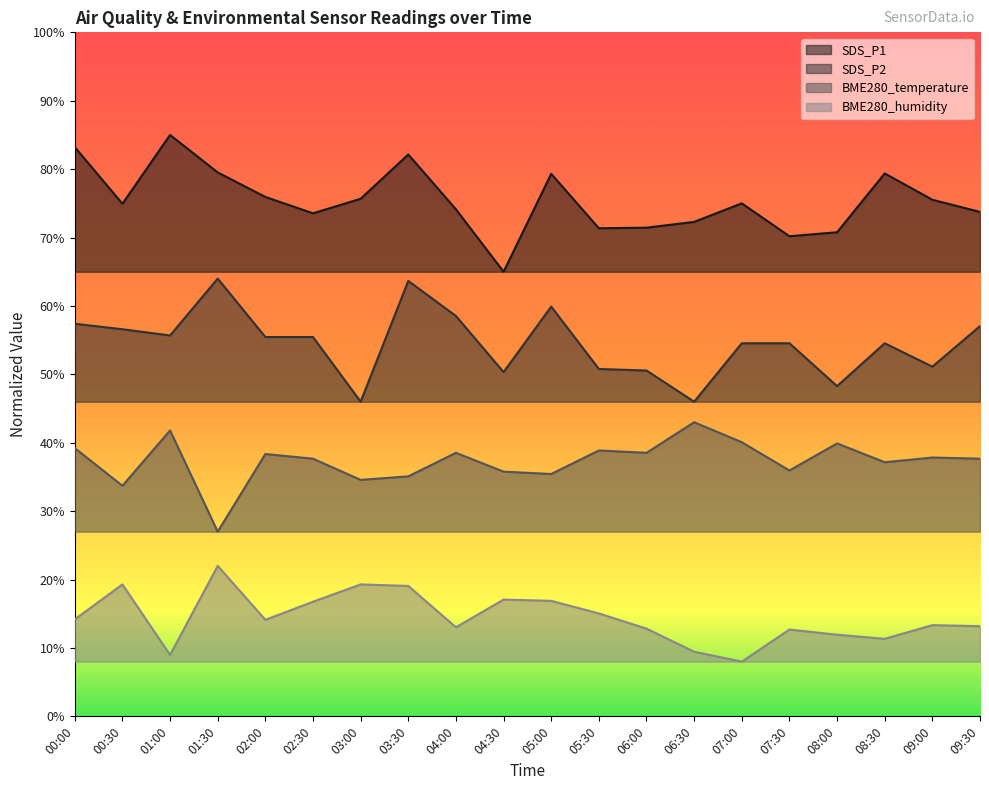

True or false: BME280_temperature and SDS_P2 intersect in this chart.

False